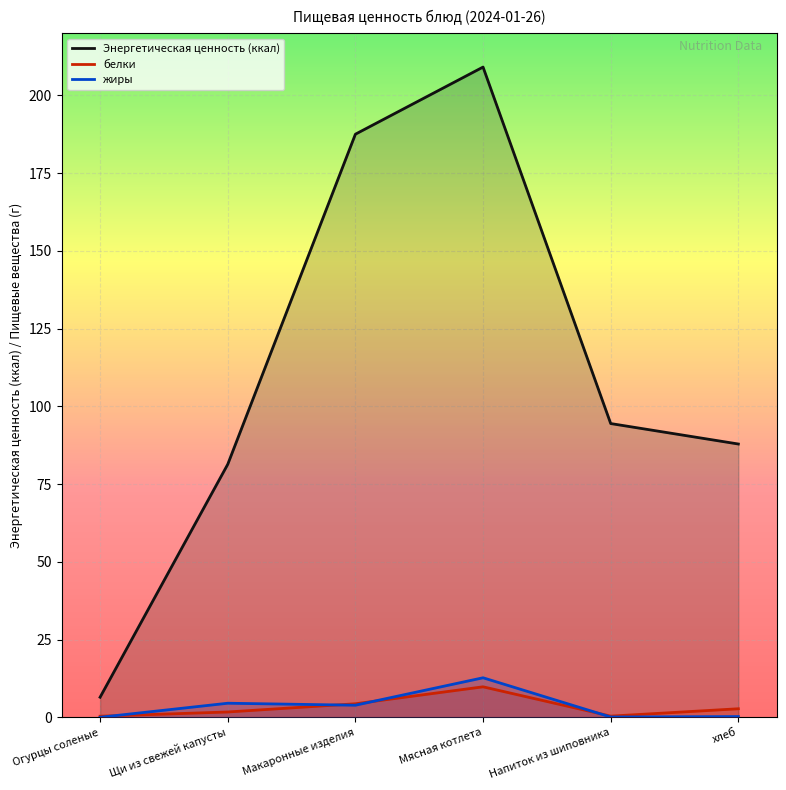

At which category does the chart reach its minimum across all series?

Огурцы соленые